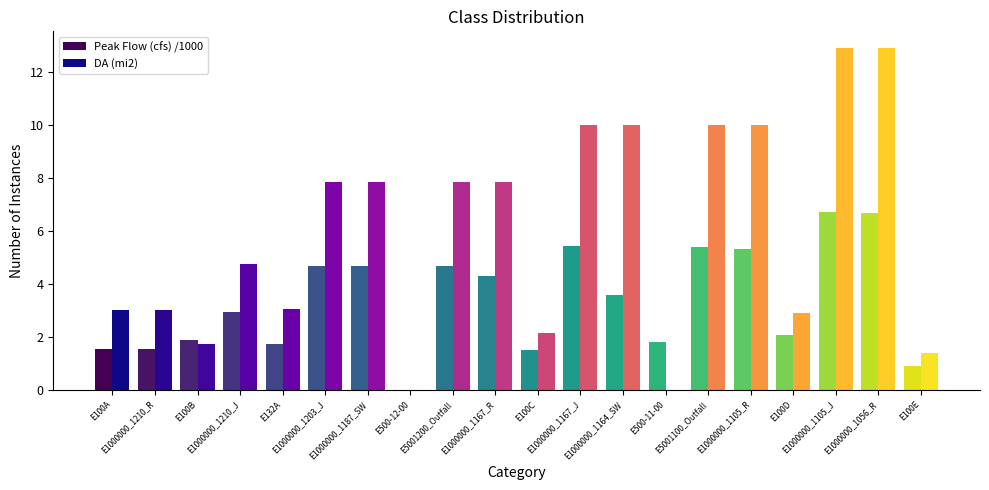

How many data points in DA (mi2) are above 7?

10